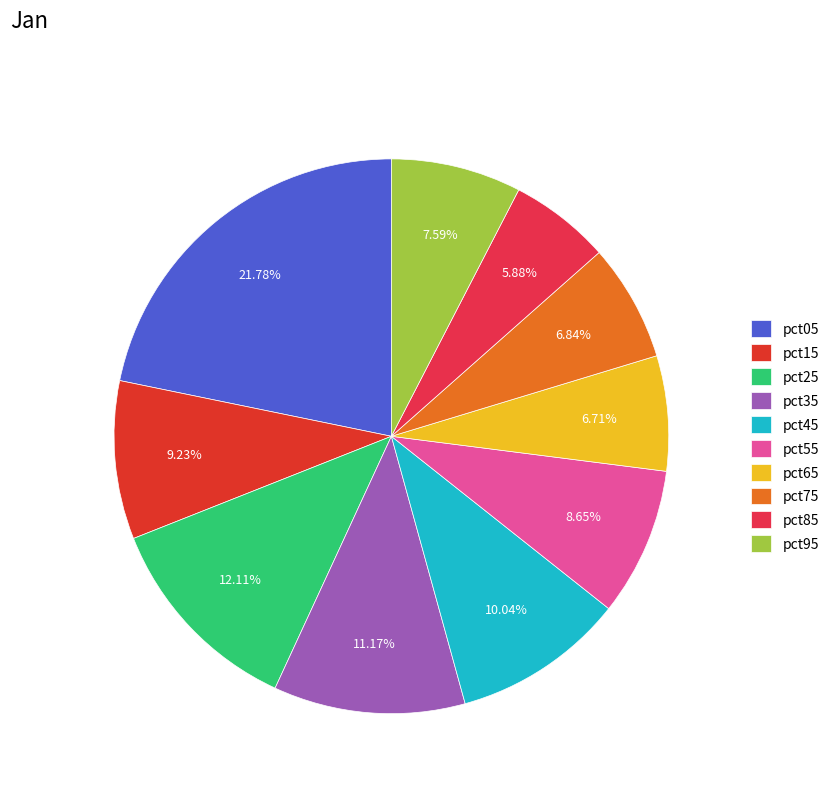

Which category has the biggest portion of the pie?

pct05